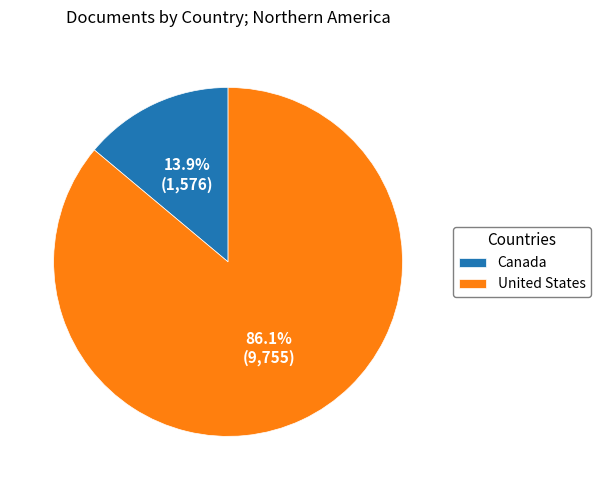

Does United States account for over 50% of the chart?

Yes